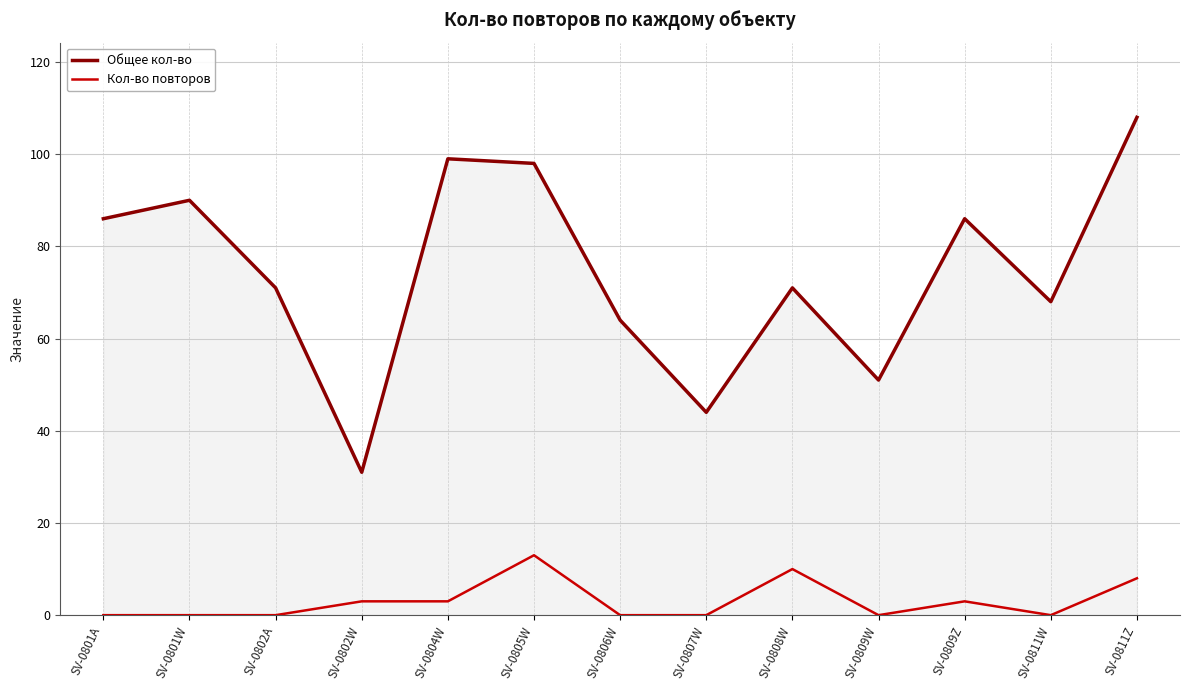

What are all the series names shown in the legend?

Общее кол-во, Кол-во повторов